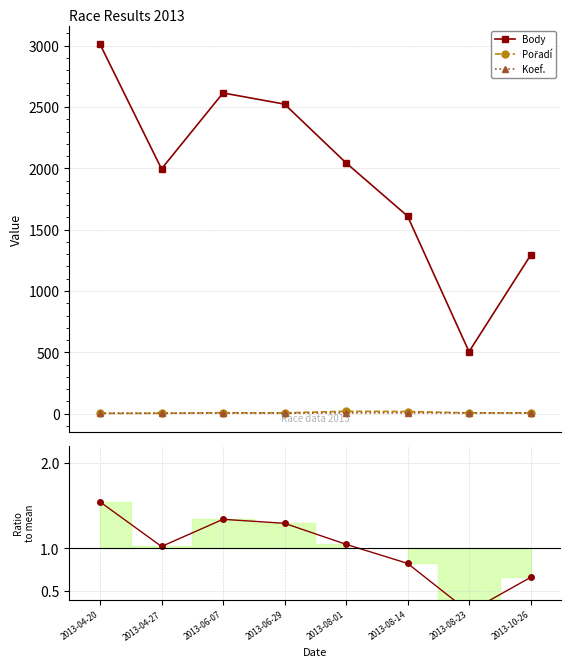

List the labels in order of Koef. value, largest first.

2013-08-01, 2013-08-14, 2013-08-23, 2013-06-07, 2013-10-26, 2013-04-20, 2013-04-27, 2013-06-29